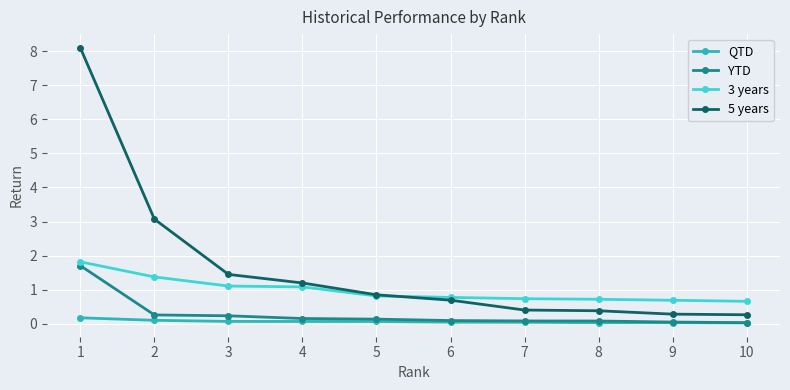

What is the maximum value shown in the chart?

8.1